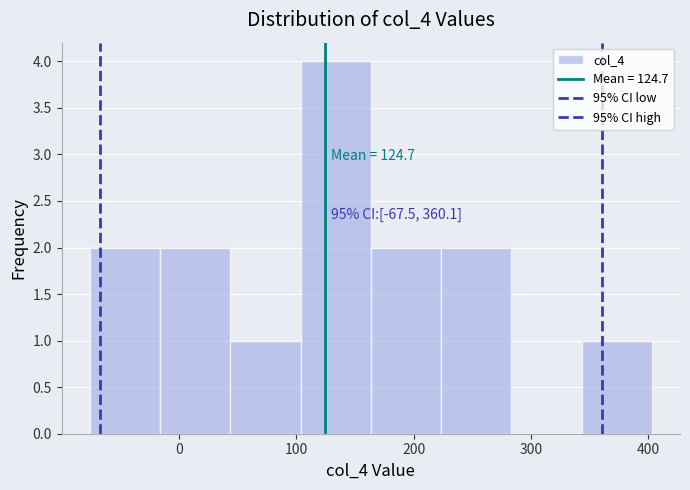

Which range on the x-axis has the tallest bar?

100 to 160